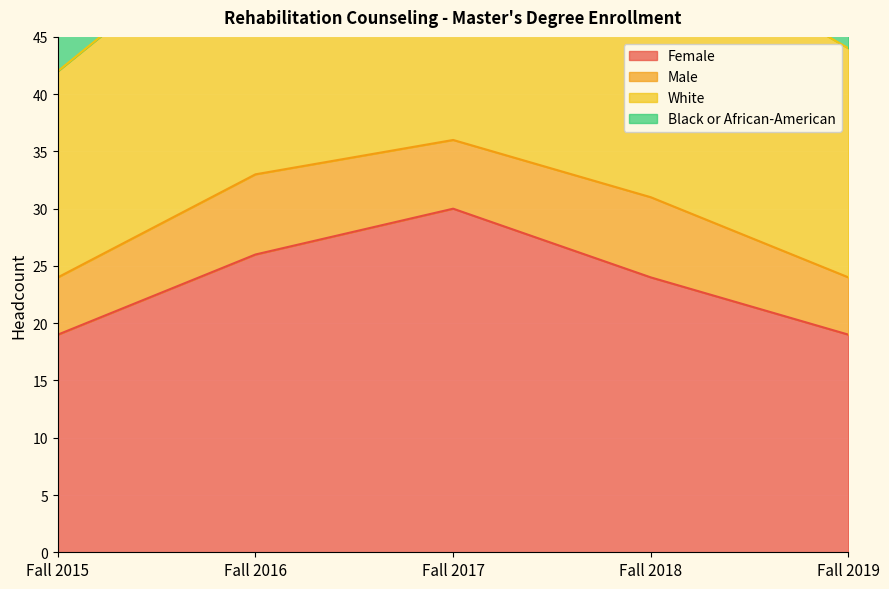

The value of Female at Fall 2015 is 19. True or false?

True